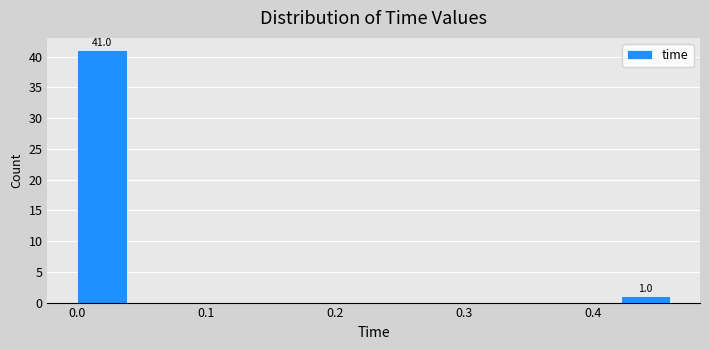

Around what value on the x-axis is the tallest bar? Give the approximate position of its centre, as read against the axis.

0.02